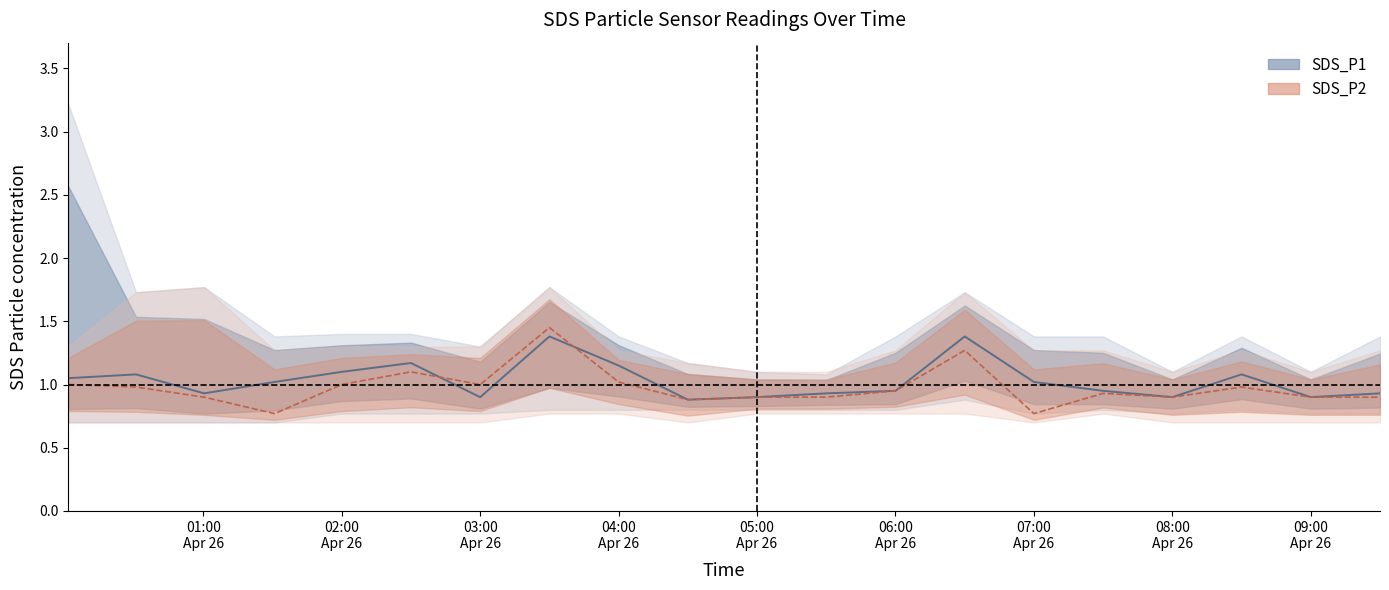

What position from the right is 2021/04/26 02:00:00?

16